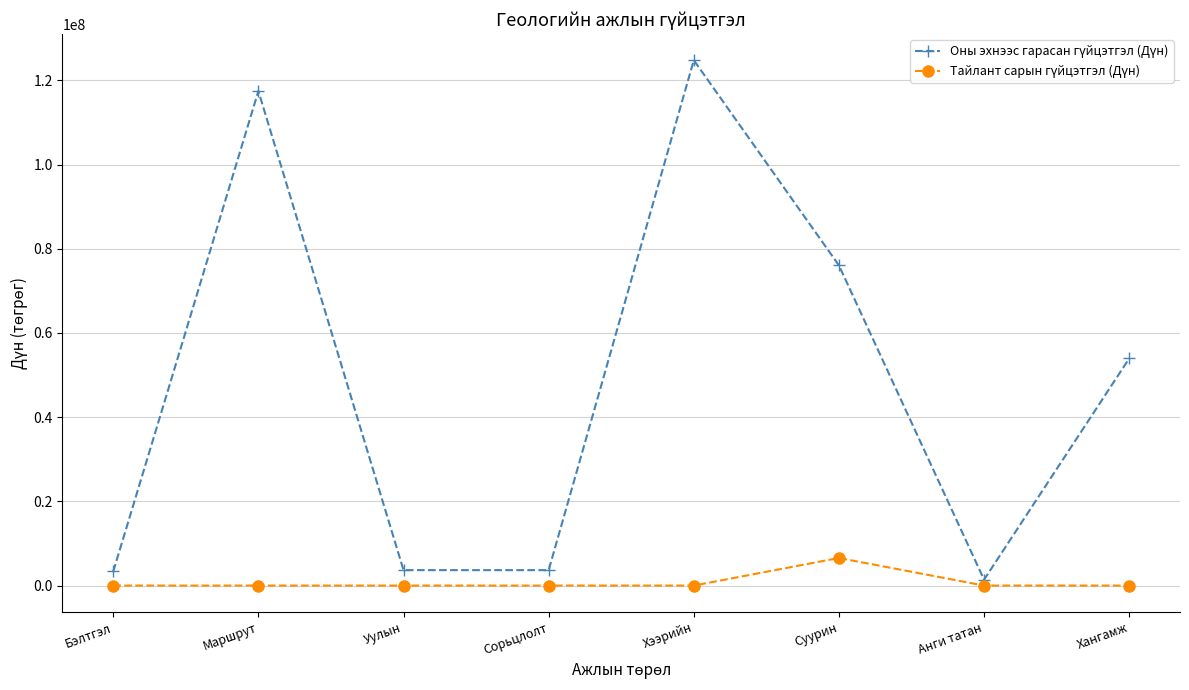

Which label corresponds to the largest value in the chart?

Хээрийн